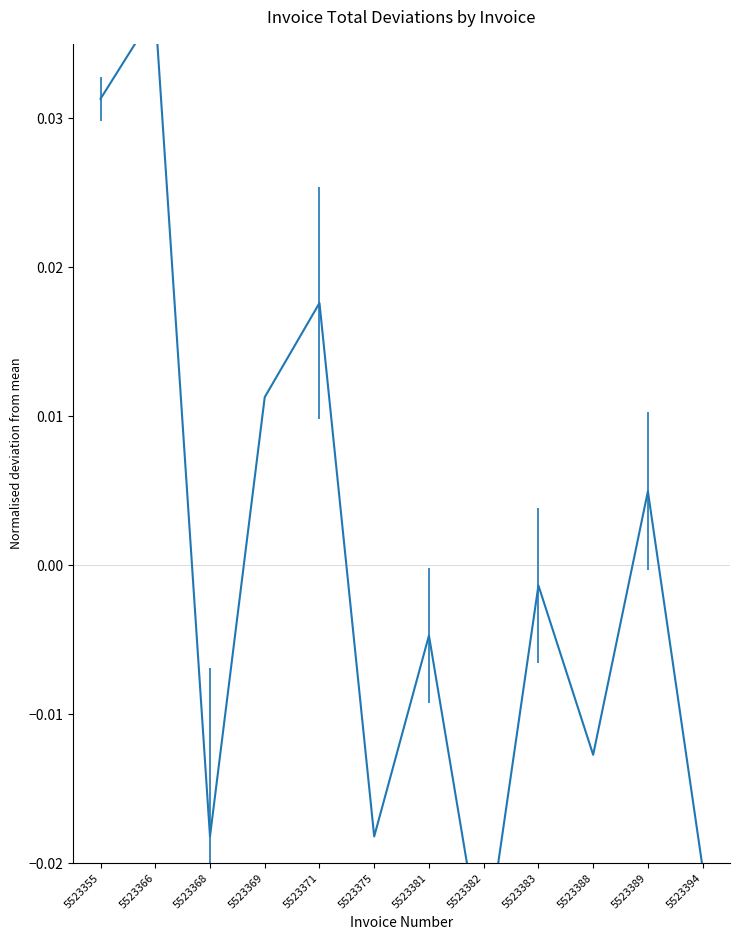

How many lines are shown in the chart?

1